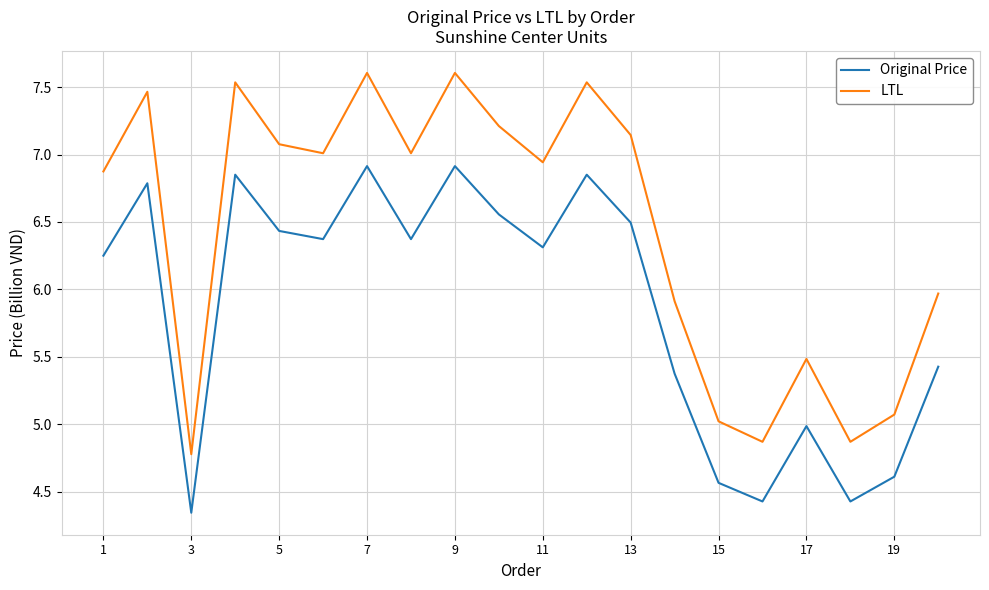

List the series in order of their overall mean, lowest first.

Original Price, LTL